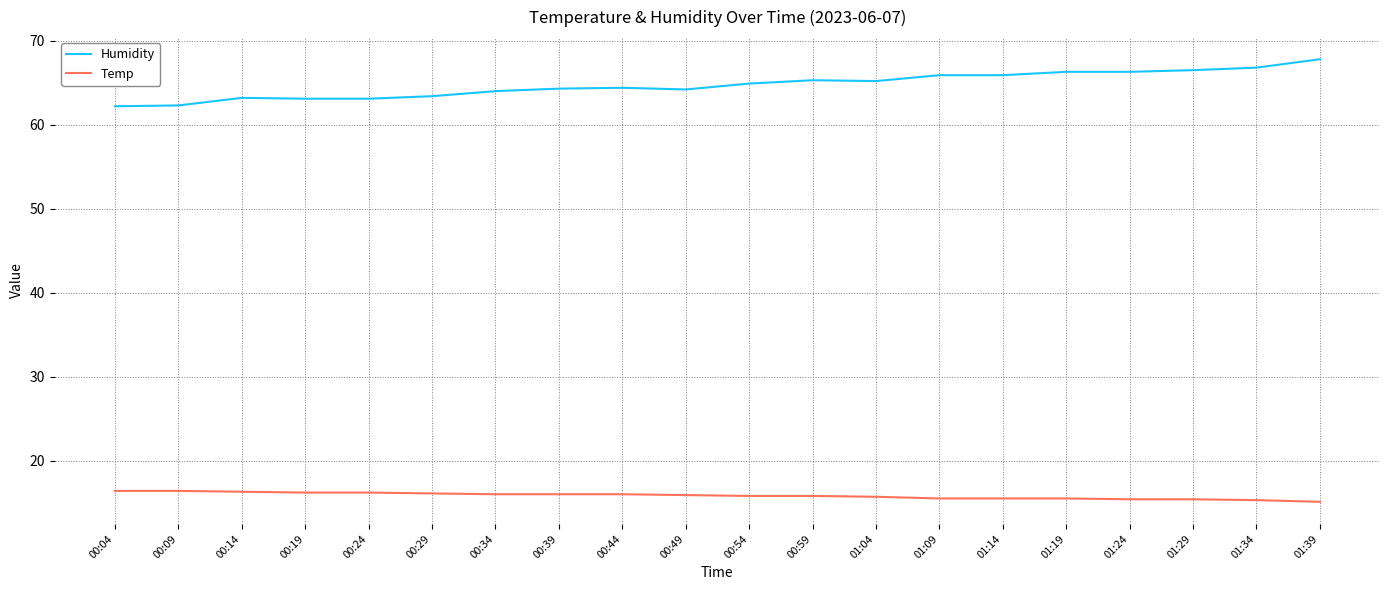

What is the total value across all series at 01:14?

81.4